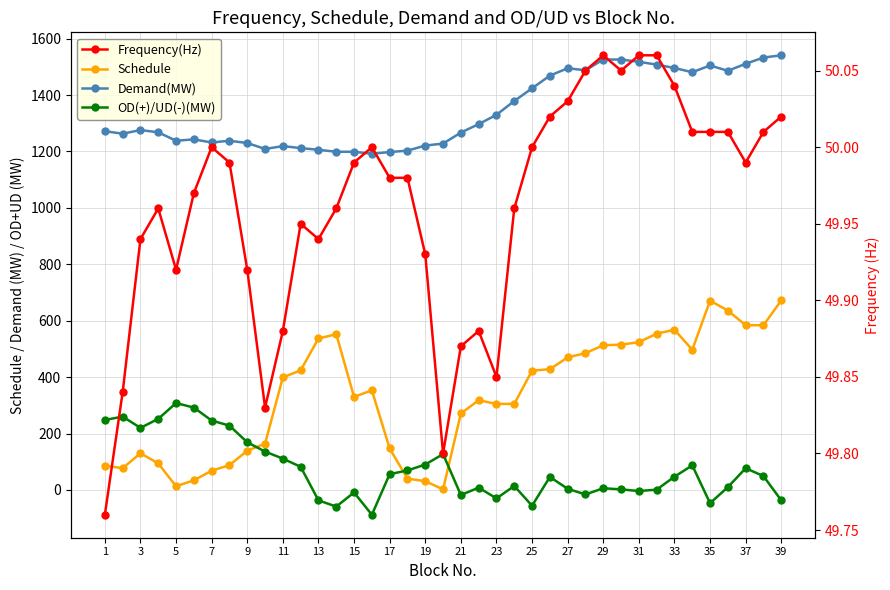

Is the value of Demand(MW) at 27 greater than the value of Schedule at 15?

Yes